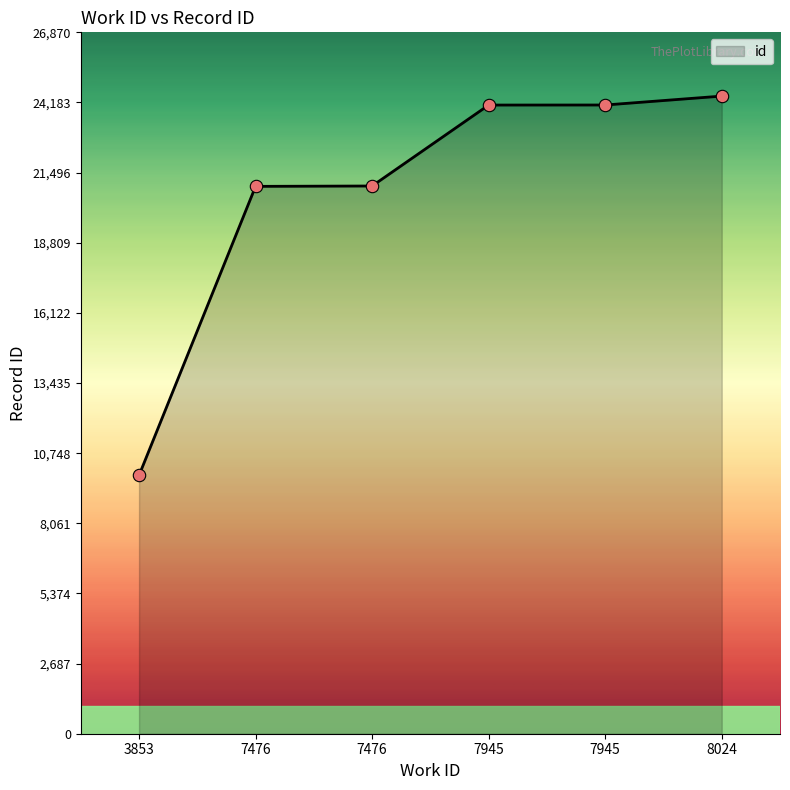

Is this an area chart (filled region under the line)?

Yes